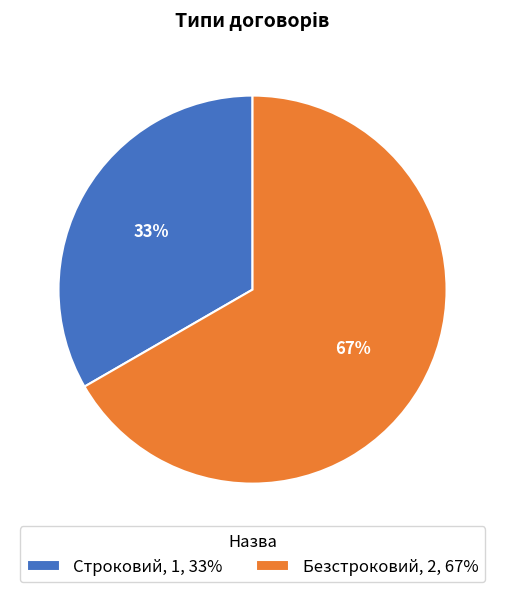

Rank the categories by value from highest to lowest.

Безстроковий, Строковий